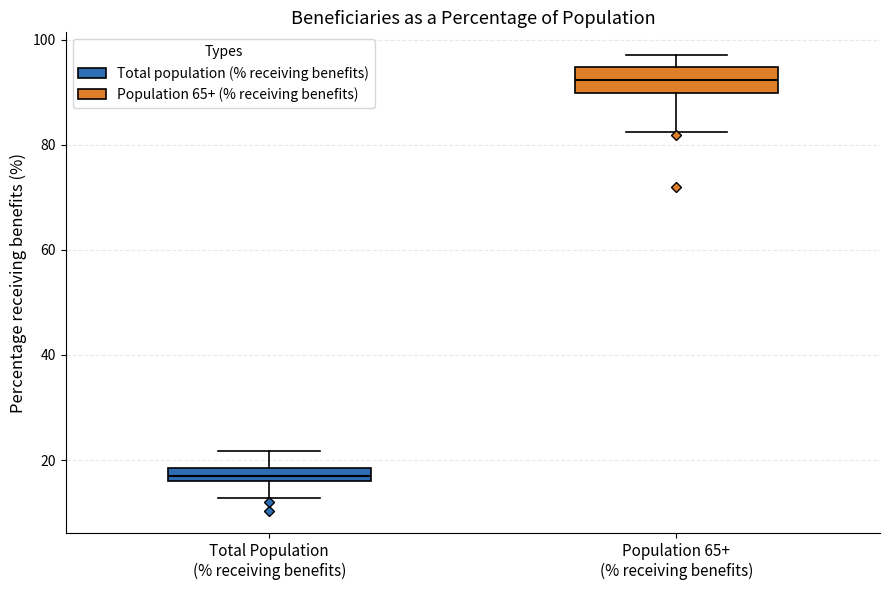

Which box has the highest median line?

Population 65+ (% receiving benefits)